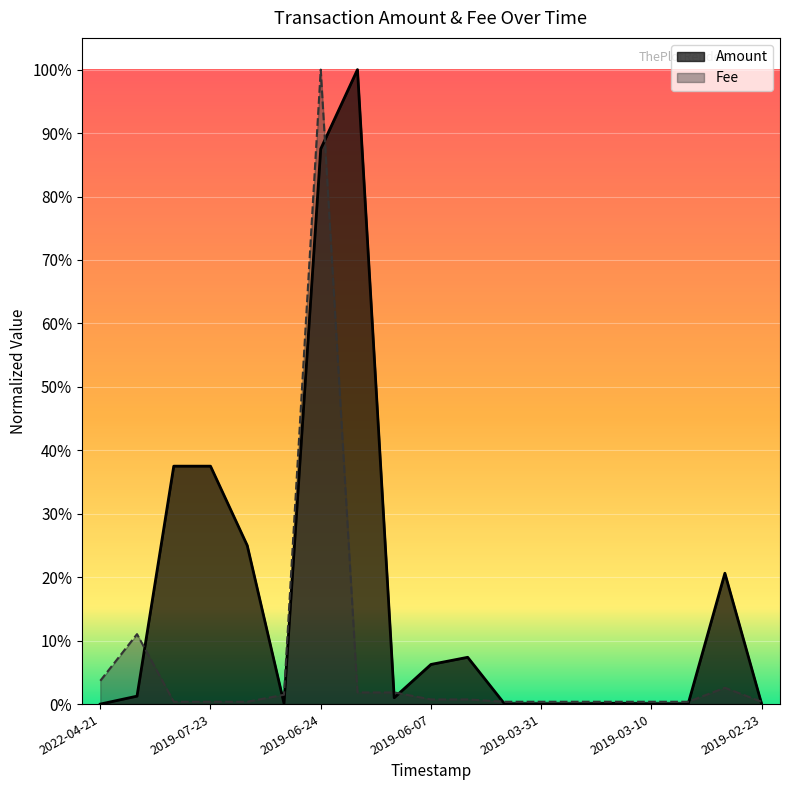

List the series in order of their overall mean, lowest first.

Fee, Amount